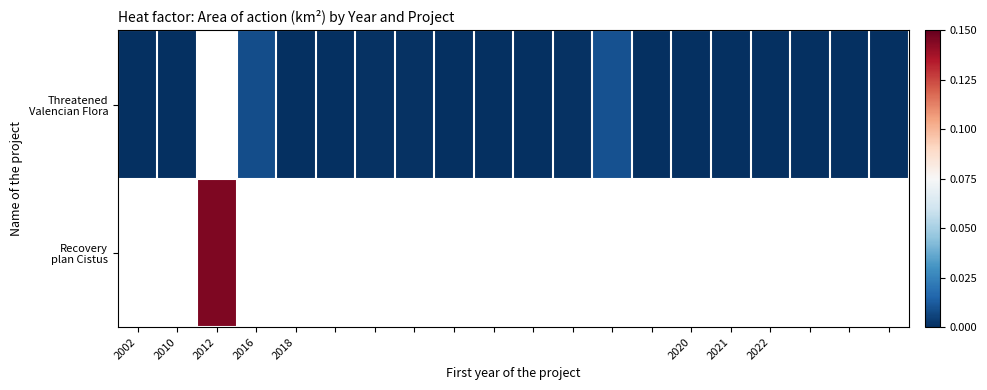

List the series in order of their peak value, highest first.

Threatened Valencian Flora, Recovery plan Cistus